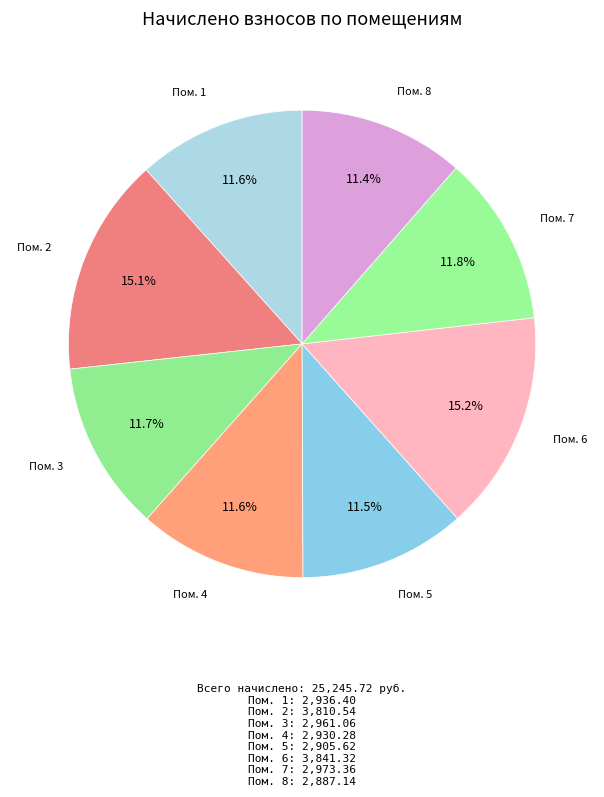

Count the number of slices in the pie.

8